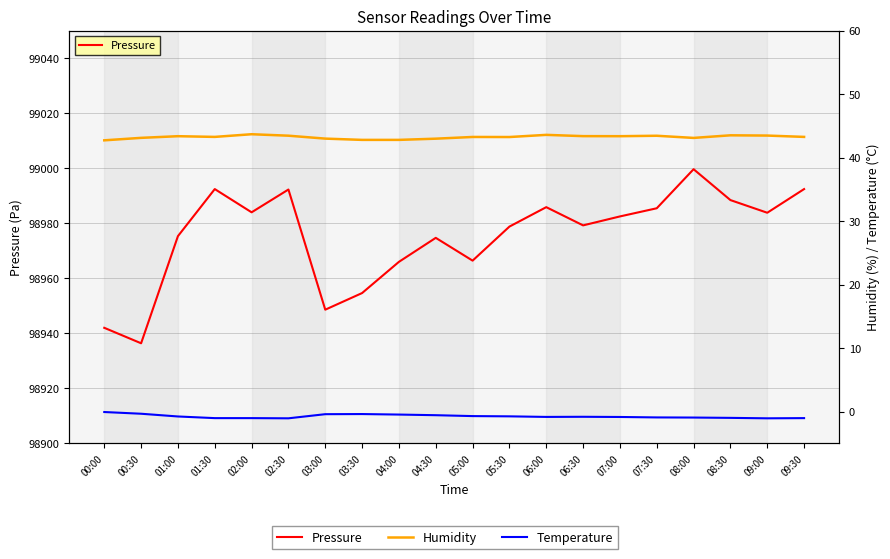

Reading left to right, list all the values displayed in this chart.

Pressure: 00:00=98942.0	00:30=98936.4	01:00=98975.3	01:30=98992.4	02:00=98984.0	02:30=98992.2	03:00=98948.6	03:30=98954.6	04:00=98966.0	04:30=98974.7	05:00=98966.4	05:30=98978.8	06:00=98985.8	06:30=98979.2	07:00=98982.5	07:30=98985.4	08:00=98999.6	08:30=98988.4	09:00=98983.8	09:30=98992.4
Humidity: 00:00=42.7	00:30=43.1	01:00=43.4	01:30=43.3	02:00=43.7	02:30=43.5	03:00=43.0	03:30=42.8	04:00=42.8	04:30=43.0	05:00=43.2	05:30=43.2	06:00=43.6	06:30=43.4	07:00=43.4	07:30=43.4	08:00=43.1	08:30=43.5	09:00=43.5	09:30=43.3
Temperature: 00:00=-0.1	00:30=-0.3	01:00=-0.8	01:30=-1.0	02:00=-1.0	02:30=-1.1	03:00=-0.4	03:30=-0.4	04:00=-0.5	04:30=-0.6	05:00=-0.7	05:30=-0.7	06:00=-0.8	06:30=-0.8	07:00=-0.8	07:30=-0.9	08:00=-0.9	08:30=-1.0	09:00=-1.1	09:30=-1.0